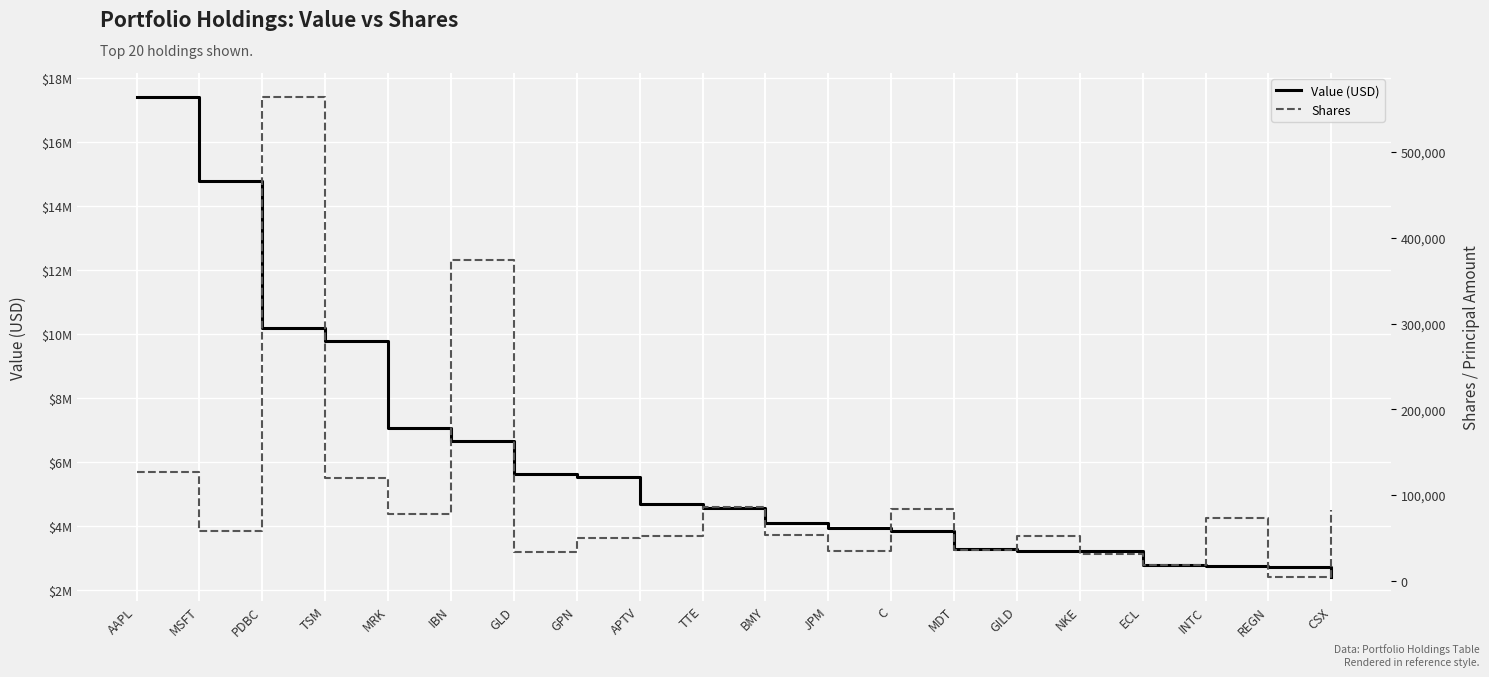

At how many categories does at least one series exceed 13686970?

2